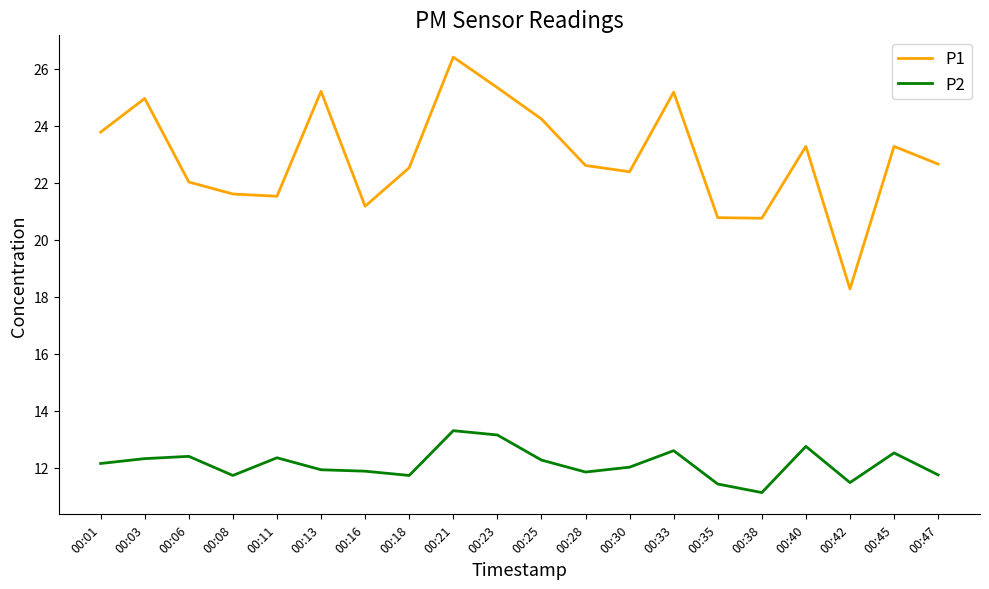

What is the spread (max minus min) of values at 00:21?

13.1